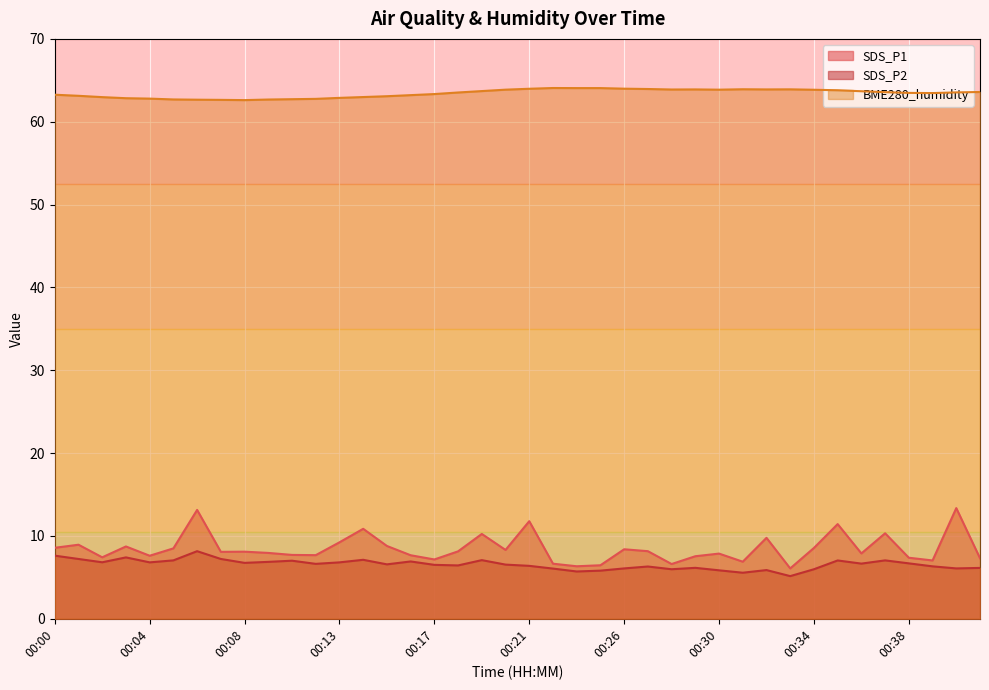

What are all the series names shown in the legend?

SDS_P1, SDS_P2, BME280_humidity